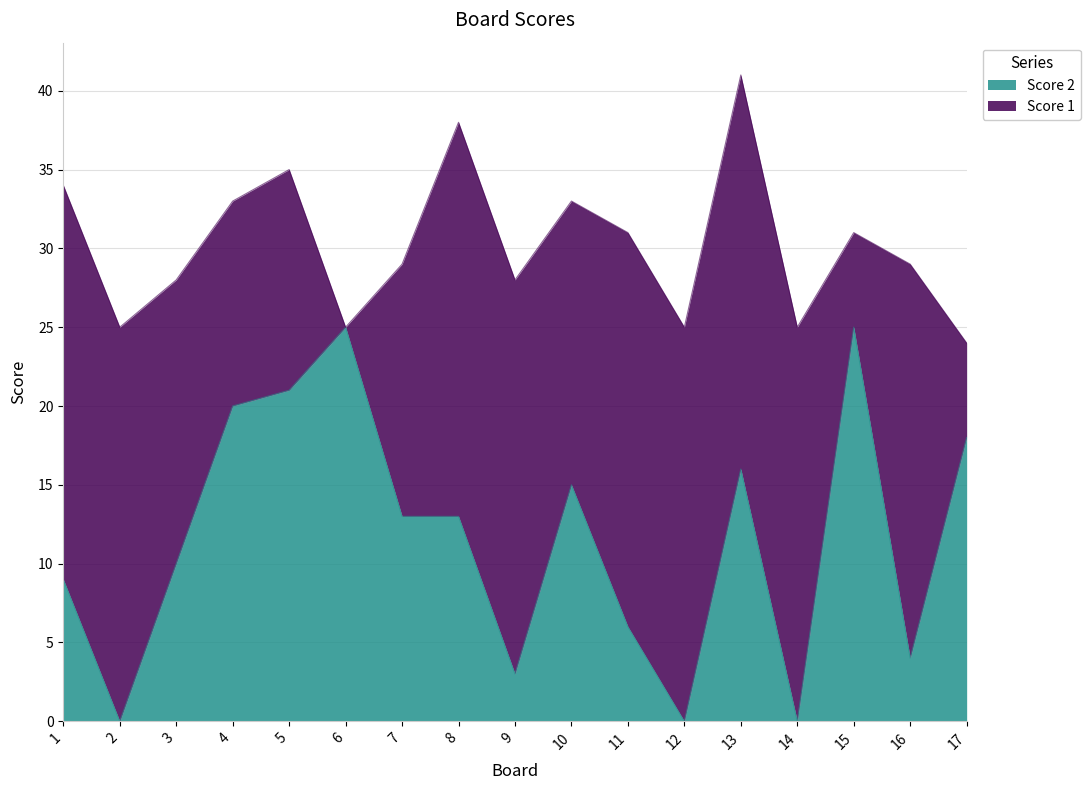

At which category does the chart reach its minimum across all series?

2